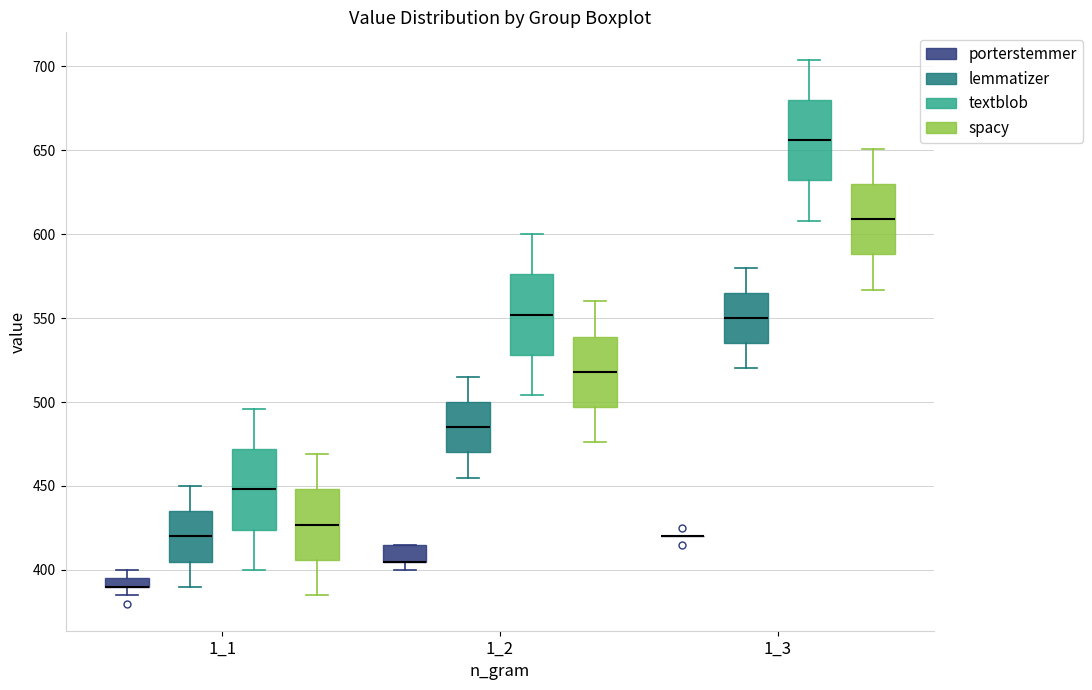

Where is the upper edge of the box for 1_3 (lemmatizer) on the y-axis? The values are not printed on the chart, so give them approximately, as read against the axis.

565